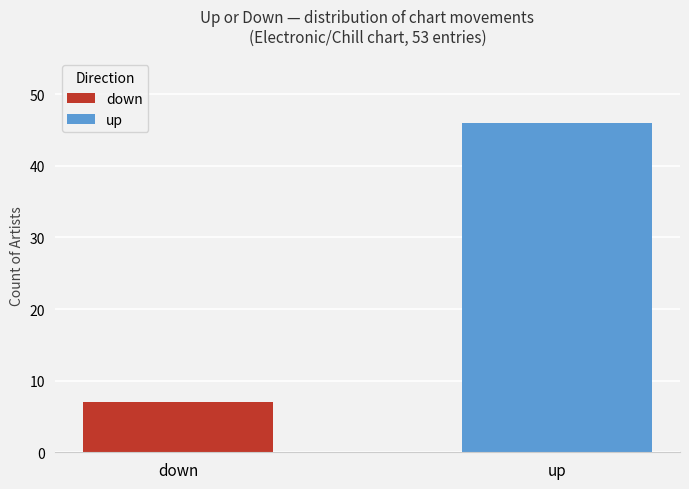

List the series in order of their overall mean, lowest first.

down, up